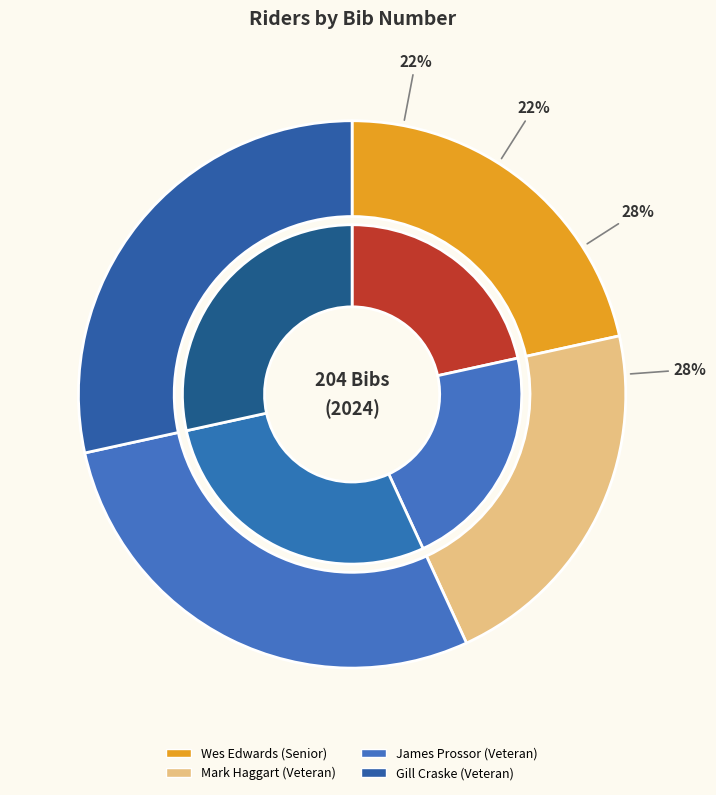

Combined, do Wes Edwards (Senior) and Mark Haggart (Veteran) account for over 50%?

No